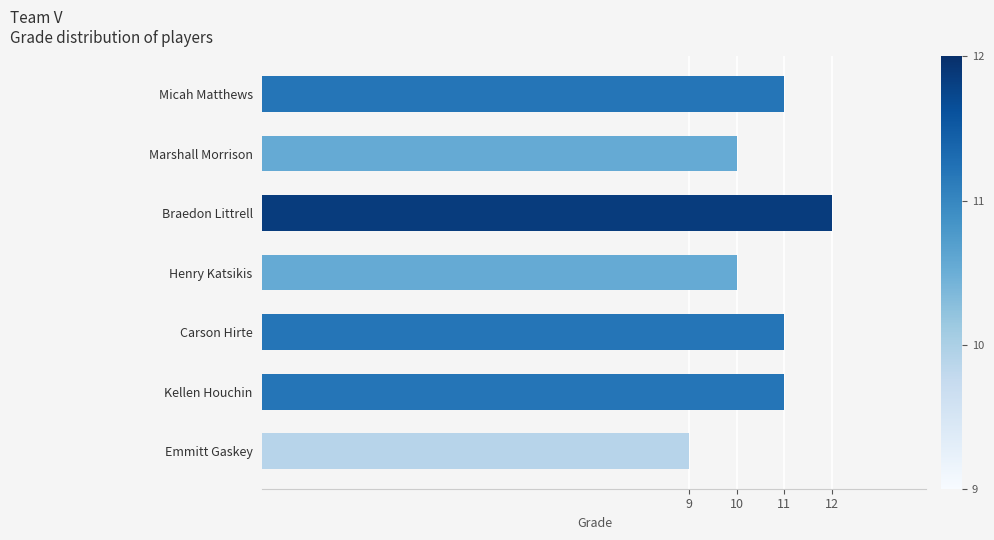

What position from the top is Marshall Morrison?

2